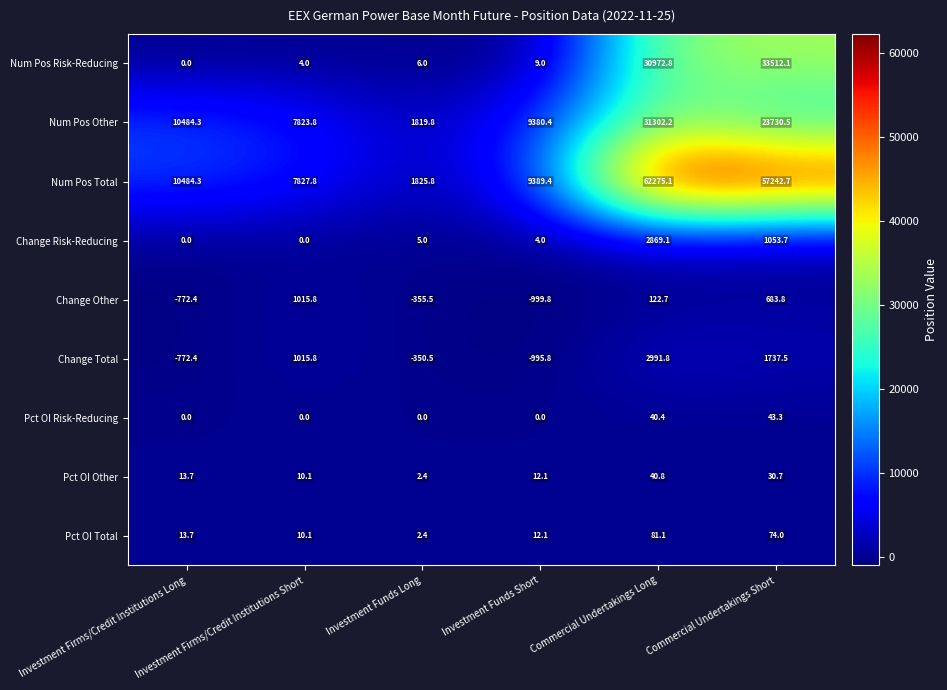

What is the difference between the maximum and minimum values in the Pct OI Total series?

78.7